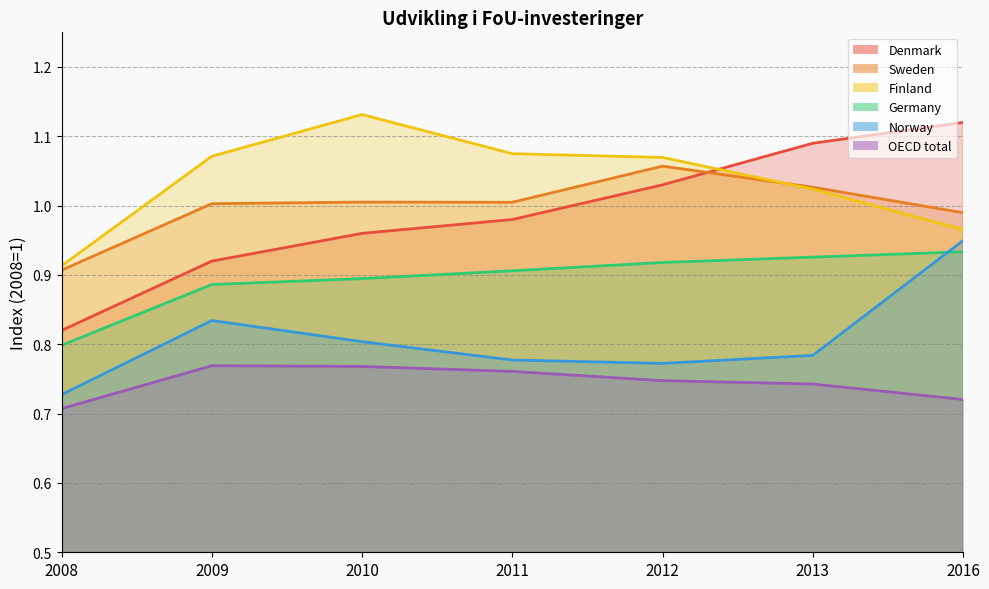

Rank the series at 2011 from lowest to highest value.

OECD total, Norway, Germany, Denmark, Sweden, Finland